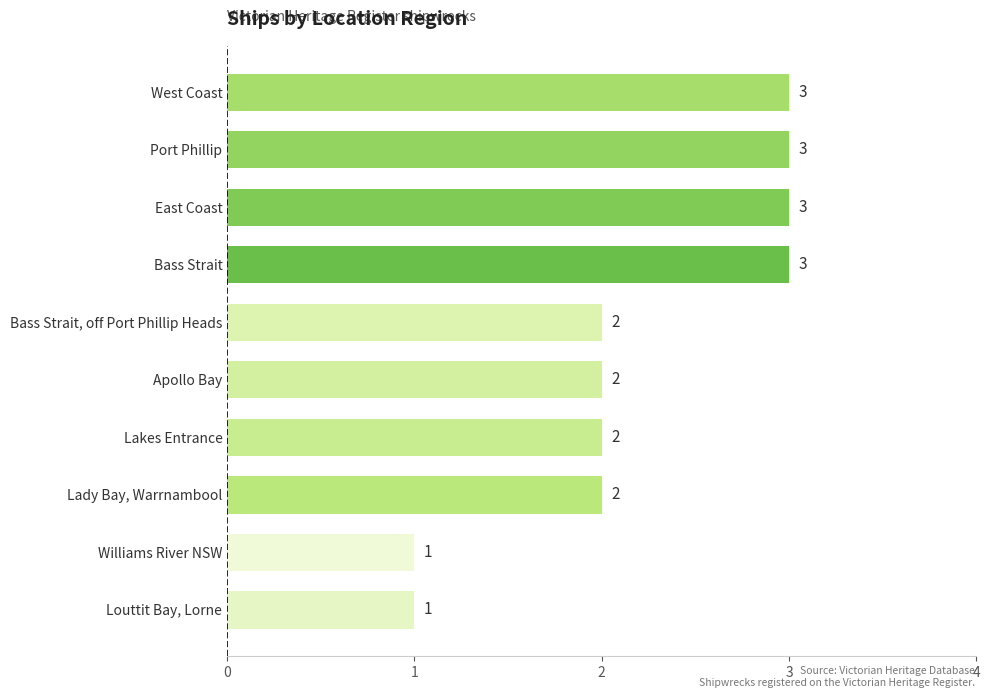

Reading bottom to top, what are all the values shown in this chart?

1	1	2	2	2	2	3	3	3	3